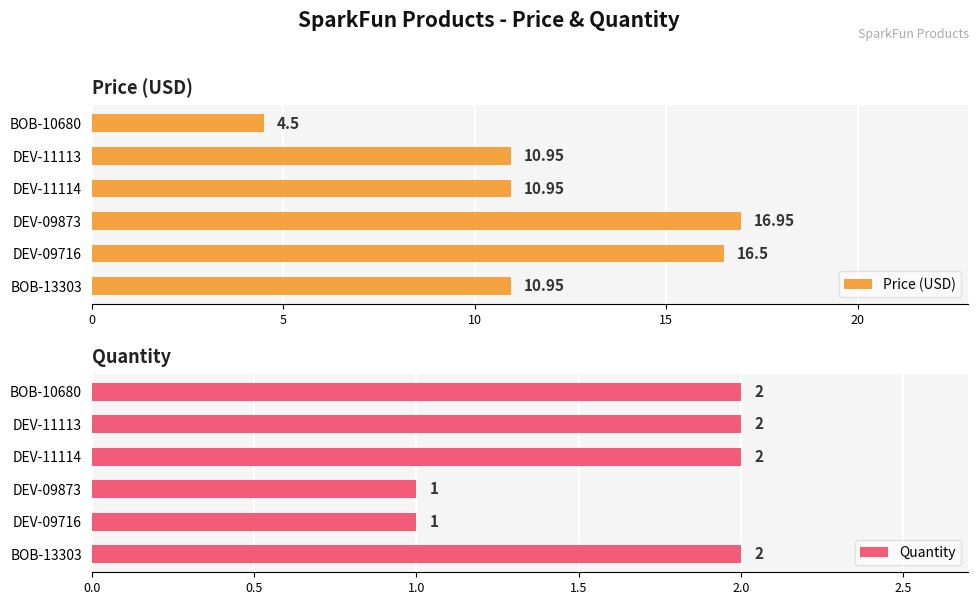

Reading left to right, transcribe all the data shown in this chart.

Price (USD): 10.9	16.5	16.9	10.9	10.9	4.5
Quantity: 2.0	1.0	1.0	2.0	2.0	2.0